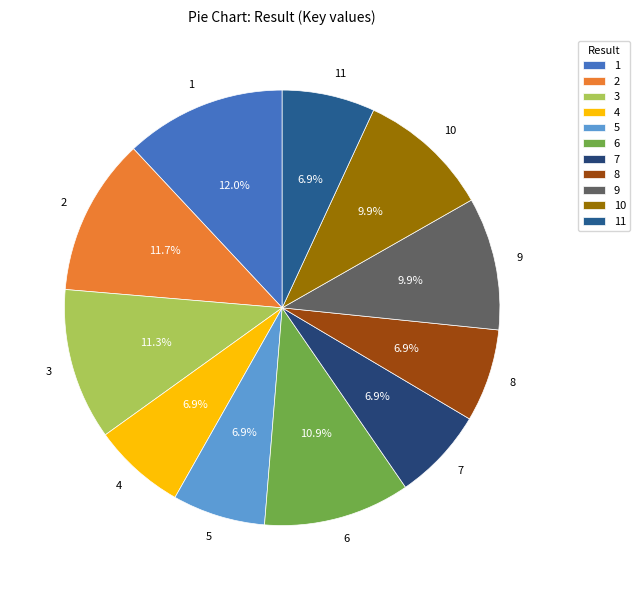

What portion of the pie excludes 10?

90.1%